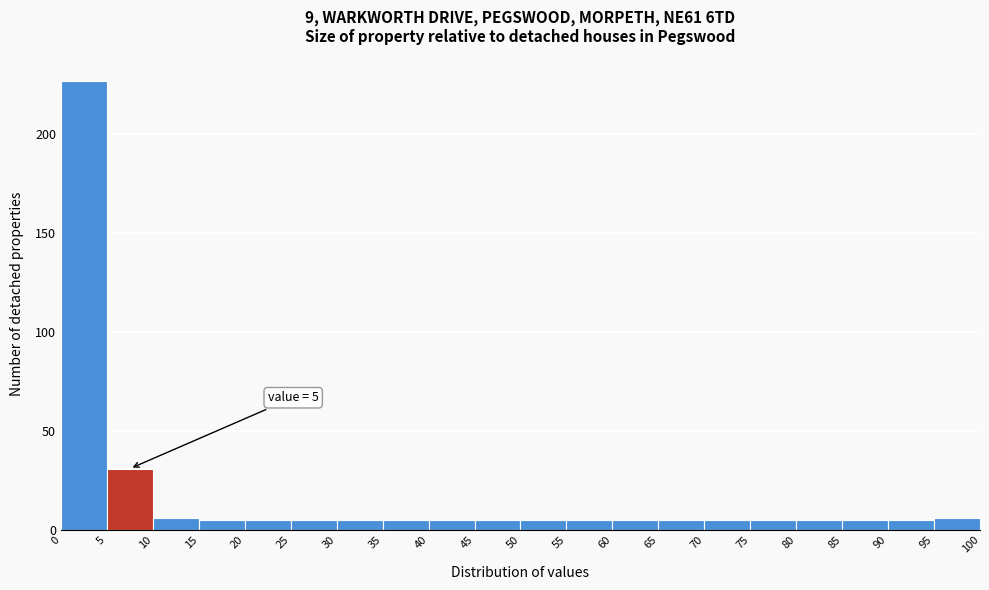

Which range on the x-axis has the tallest bar?

0 to 5